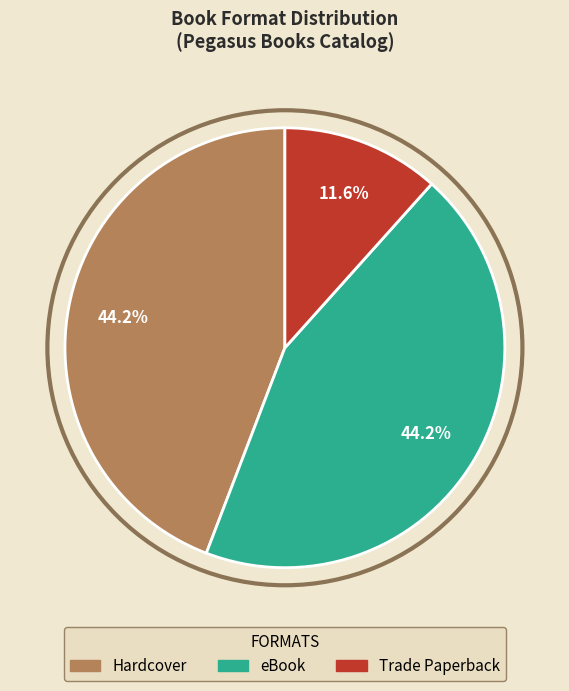

Is there any slice that represents more than half of the pie?

No